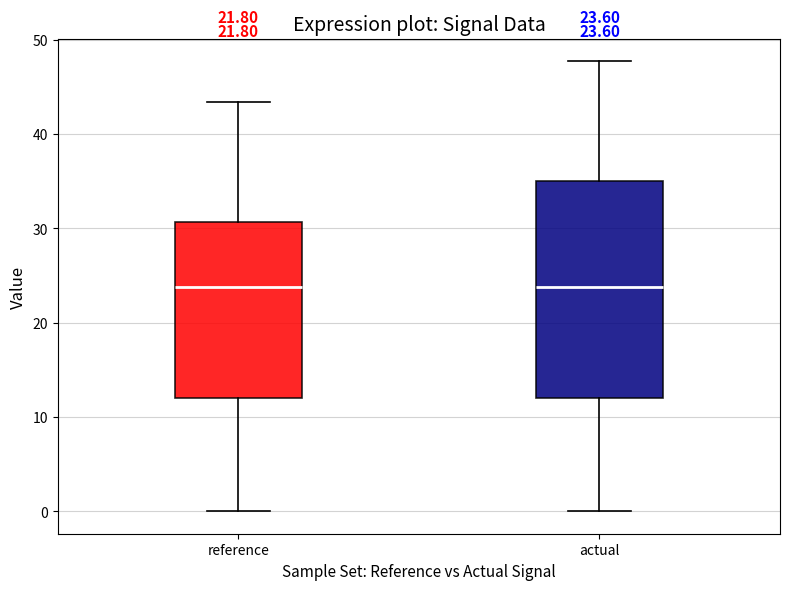

Comparing the boxes themselves (not the whiskers), which one is the tallest?

actual